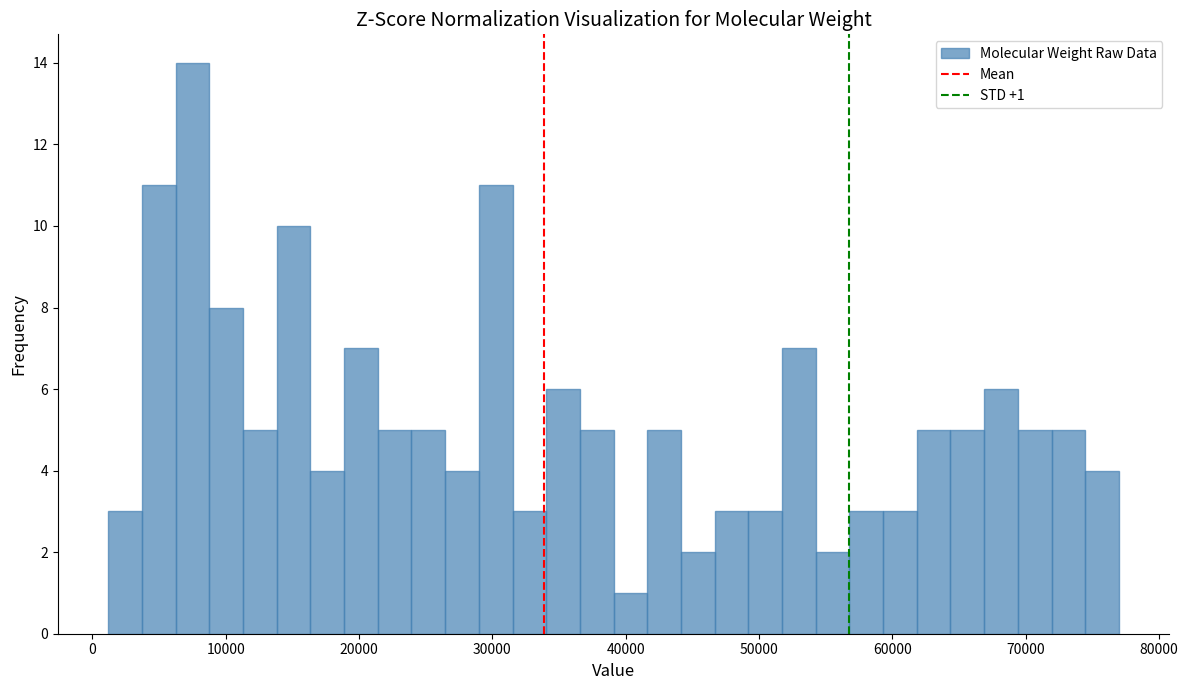

Around what value on the x-axis is the tallest bar? Give the approximate position of its centre, as read against the axis.

8000